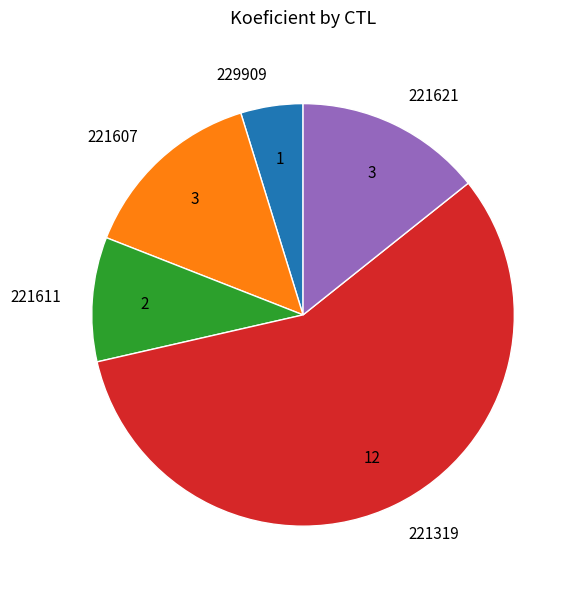

Is there a majority slice in this chart?

Yes